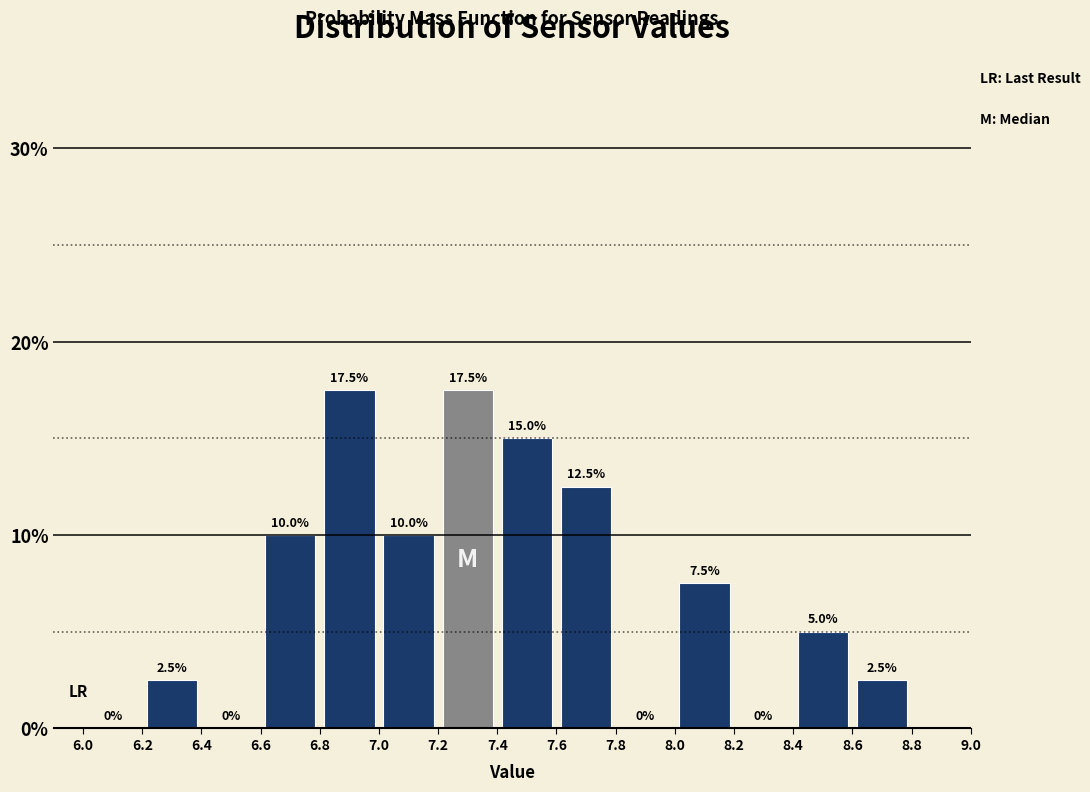

Reading left to right, transcribe this chart: for each bar, give the range it covers on the x-axis and its height.

6.0 to 6.2: 0.0
6.2 to 6.4: 2.5
6.4 to 6.6: 0.0
6.6 to 6.8: 10.0
6.8 to 7.0: 17.5
7.0 to 7.2: 10.0
7.2 to 7.4: 17.5
7.4 to 7.6: 15.0
7.6 to 7.8: 12.5
7.8 to 8.0: 0.0
8.0 to 8.2: 7.5
8.2 to 8.4: 0.0
8.4 to 8.6: 5.0
8.6 to 8.8: 2.5